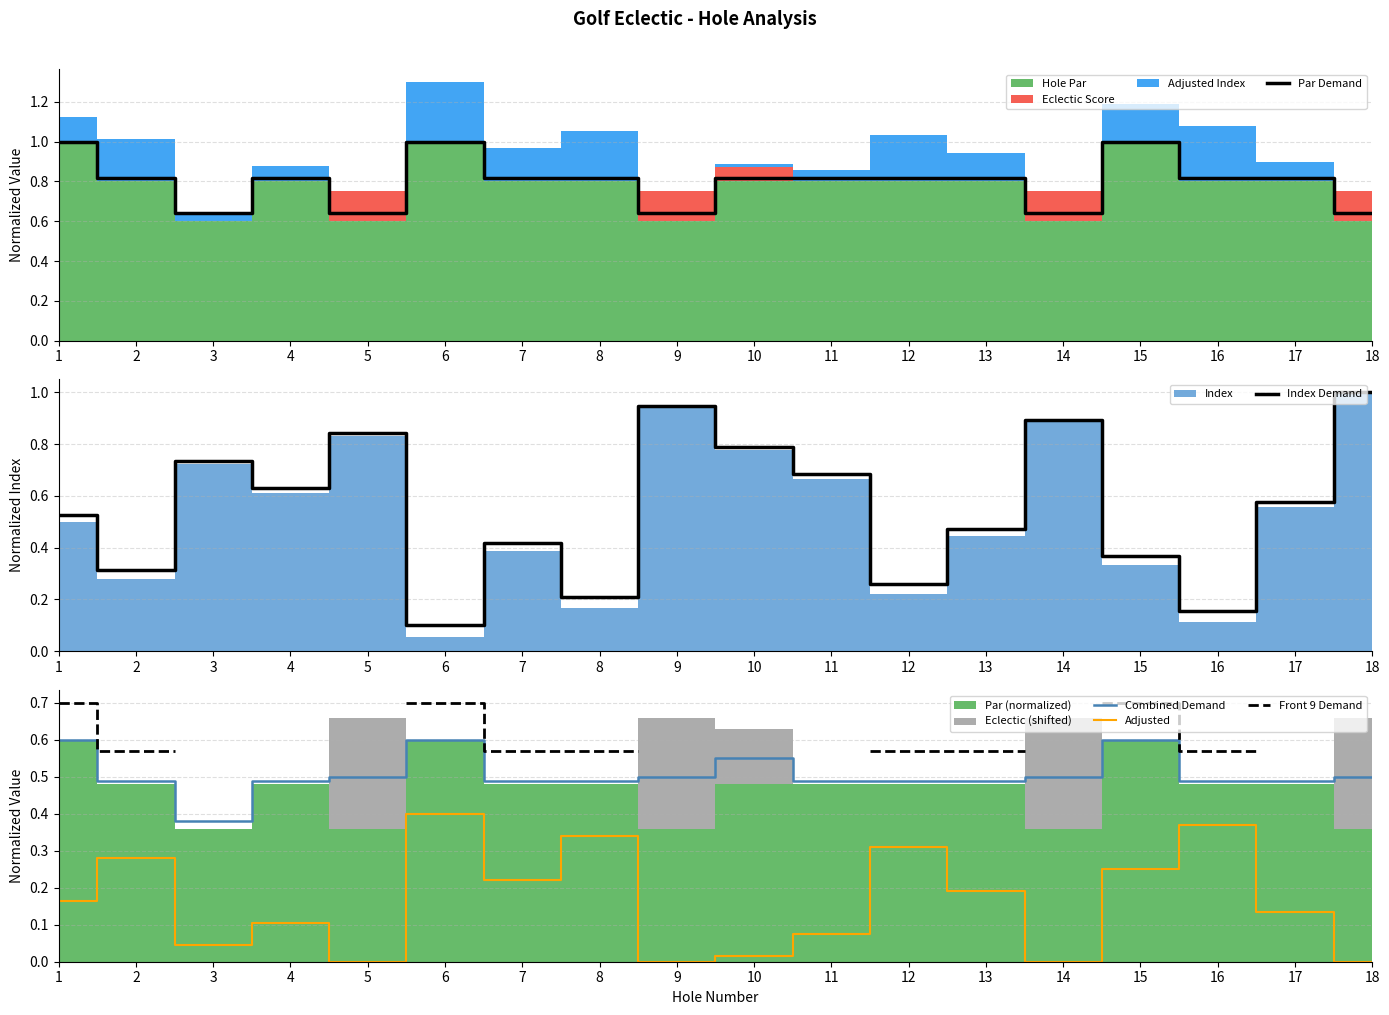

At which category does the chart reach its peak across all series?

1